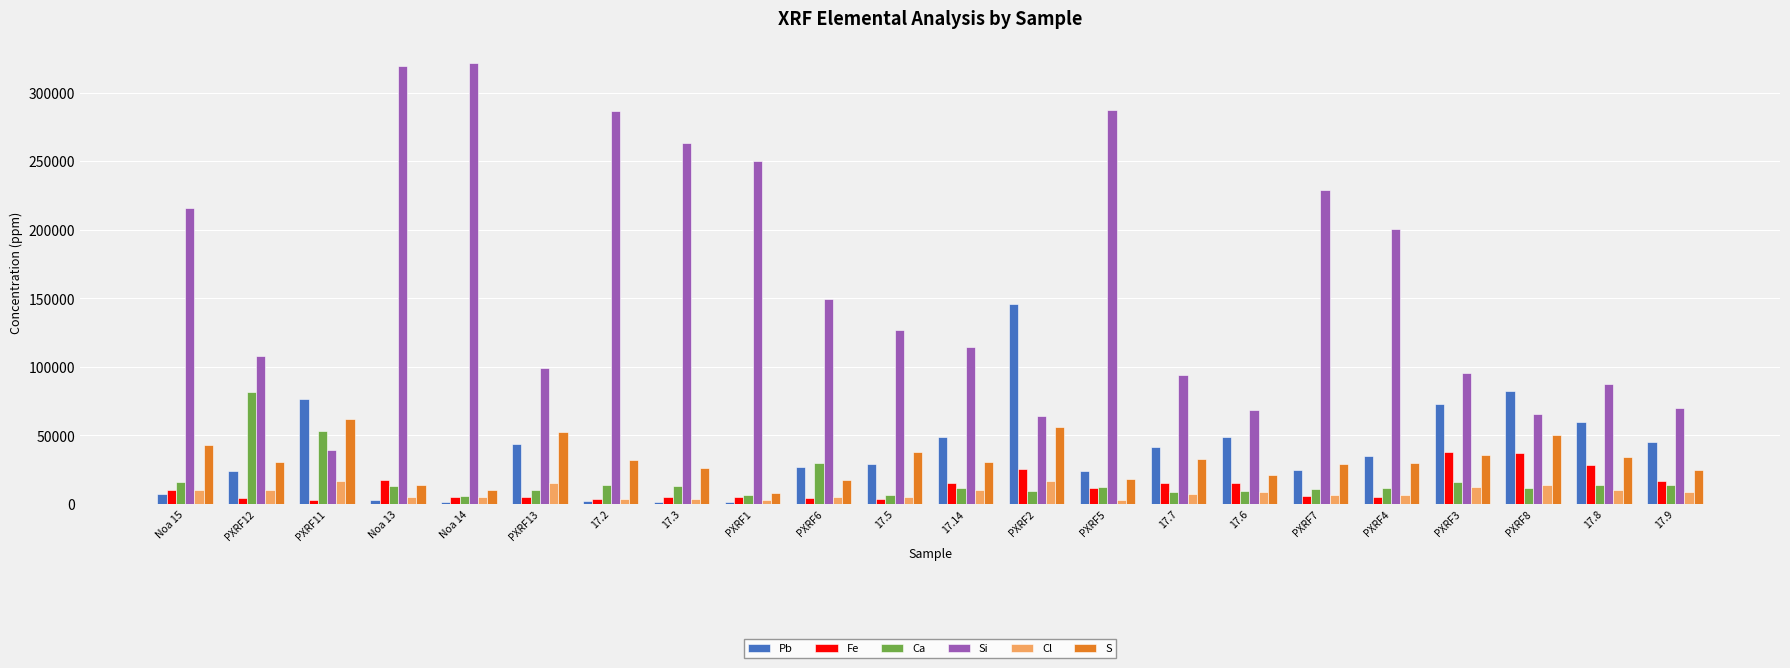

What is the difference between the second highest and second lowest values in the Si series?

255509.1